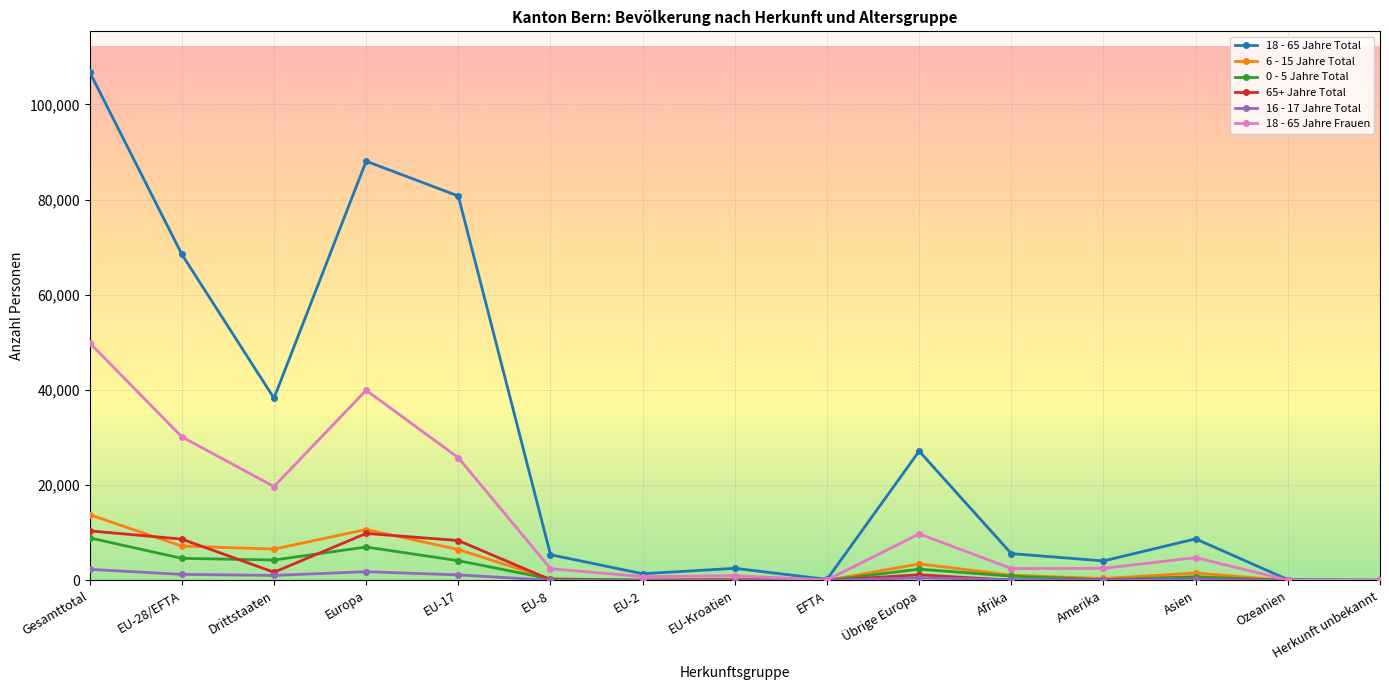

Count the number of categories in the chart.

15